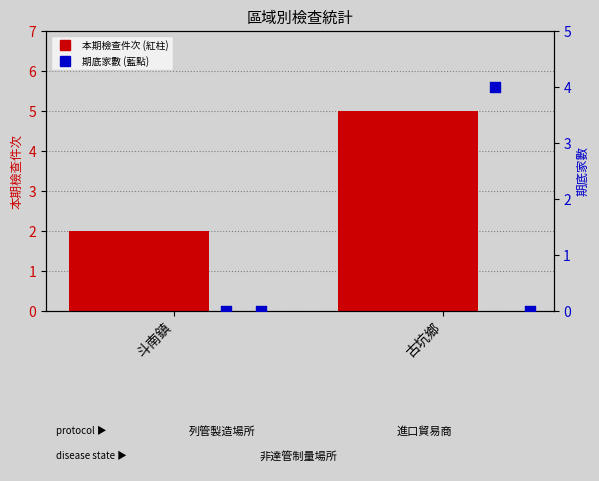

Which series contains the highest Y value?

本期檢查件次-合計